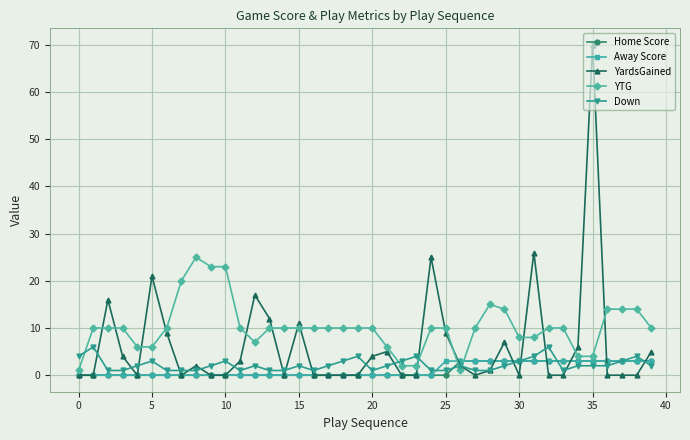

True or false: YTG has more than 1 interior local peaks.

True